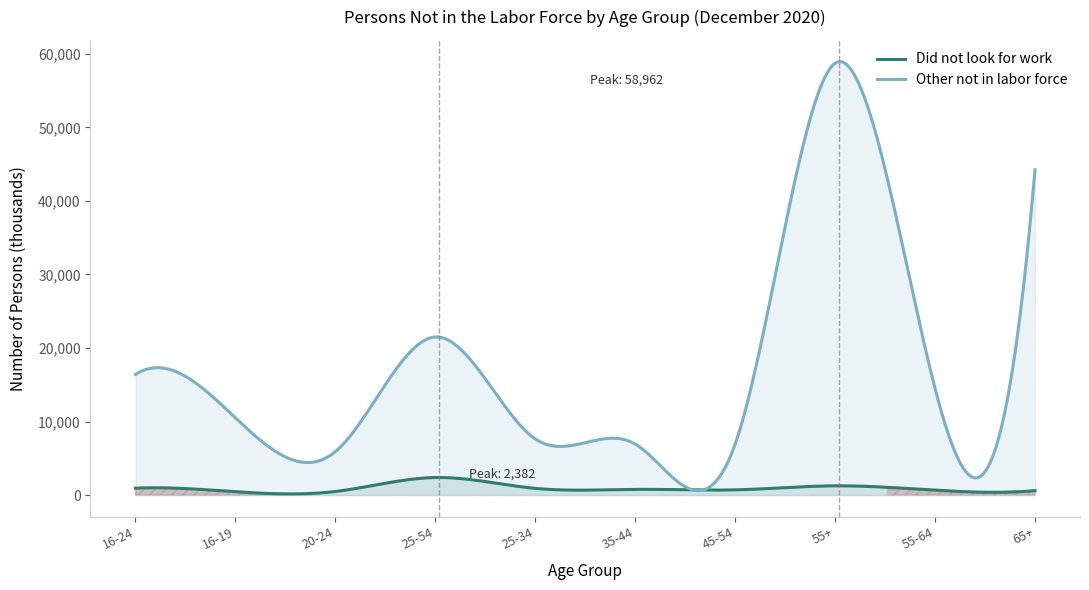

Between 20-24 and 16-19, which is larger?

20-24